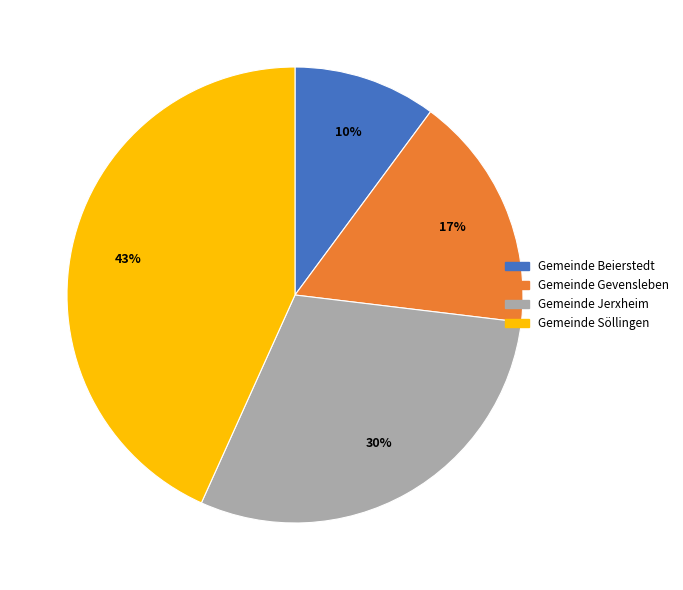

Do Gemeinde Söllingen and Gemeinde Beierstedt together represent more than half of the pie?

Yes